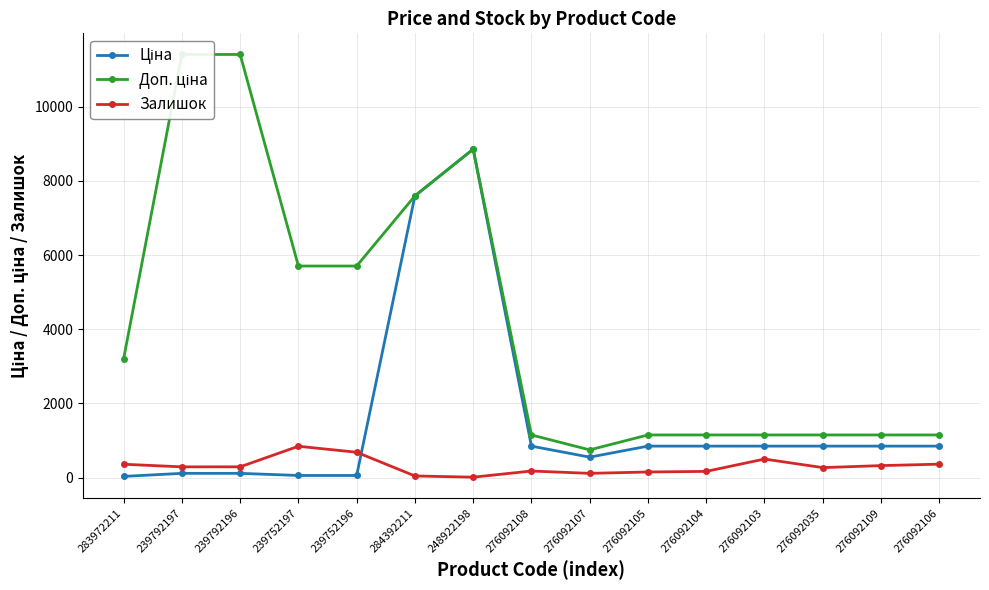

Which category has the highest value in the Доп. ціна series?

239792197